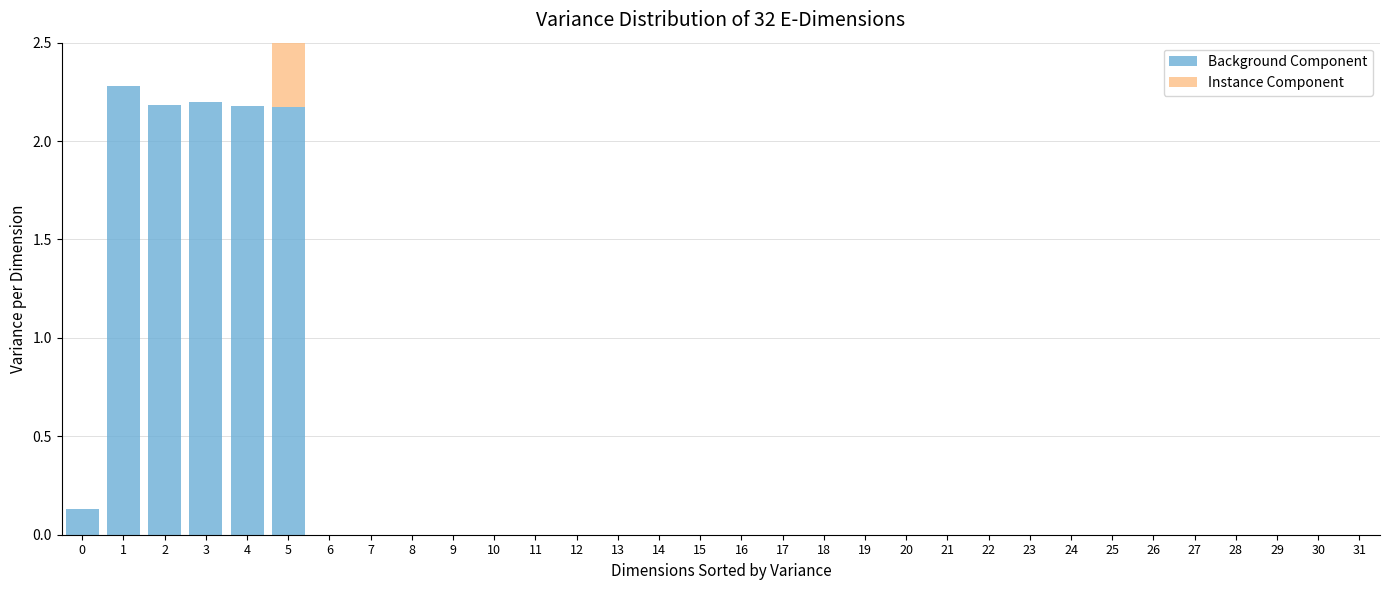

What is the maximum value for Instance Component?

2.1